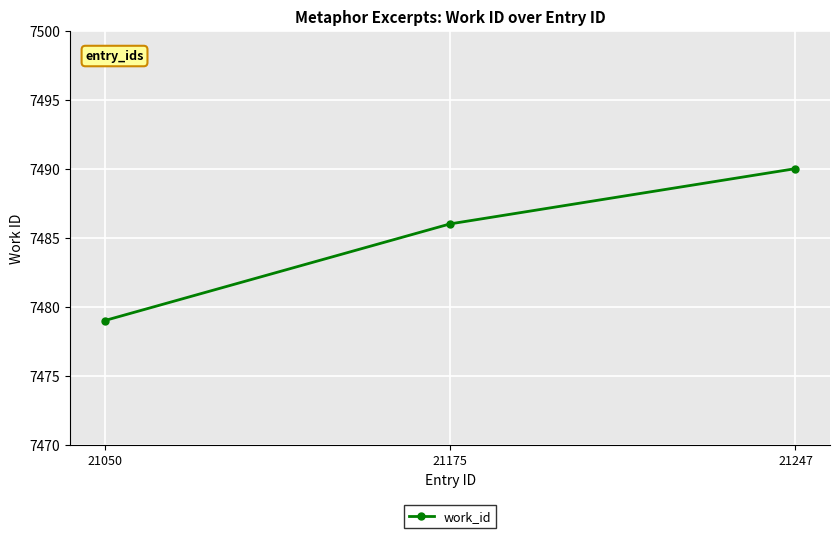

What is the approximate value at 21247, to the nearest 5?

7490